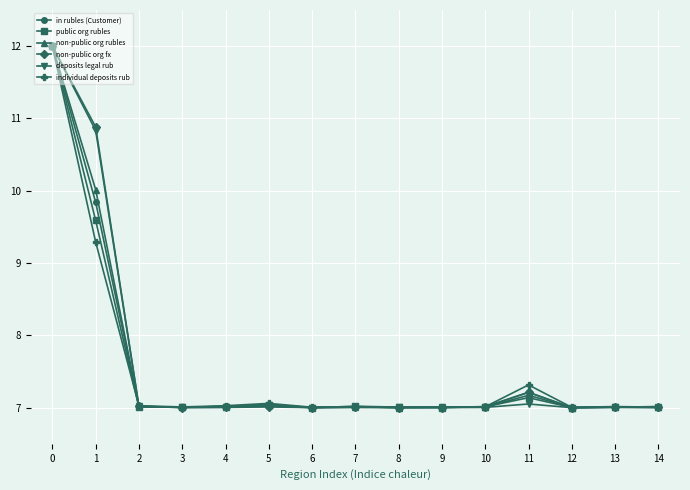

How many lines are shown in the chart?

6